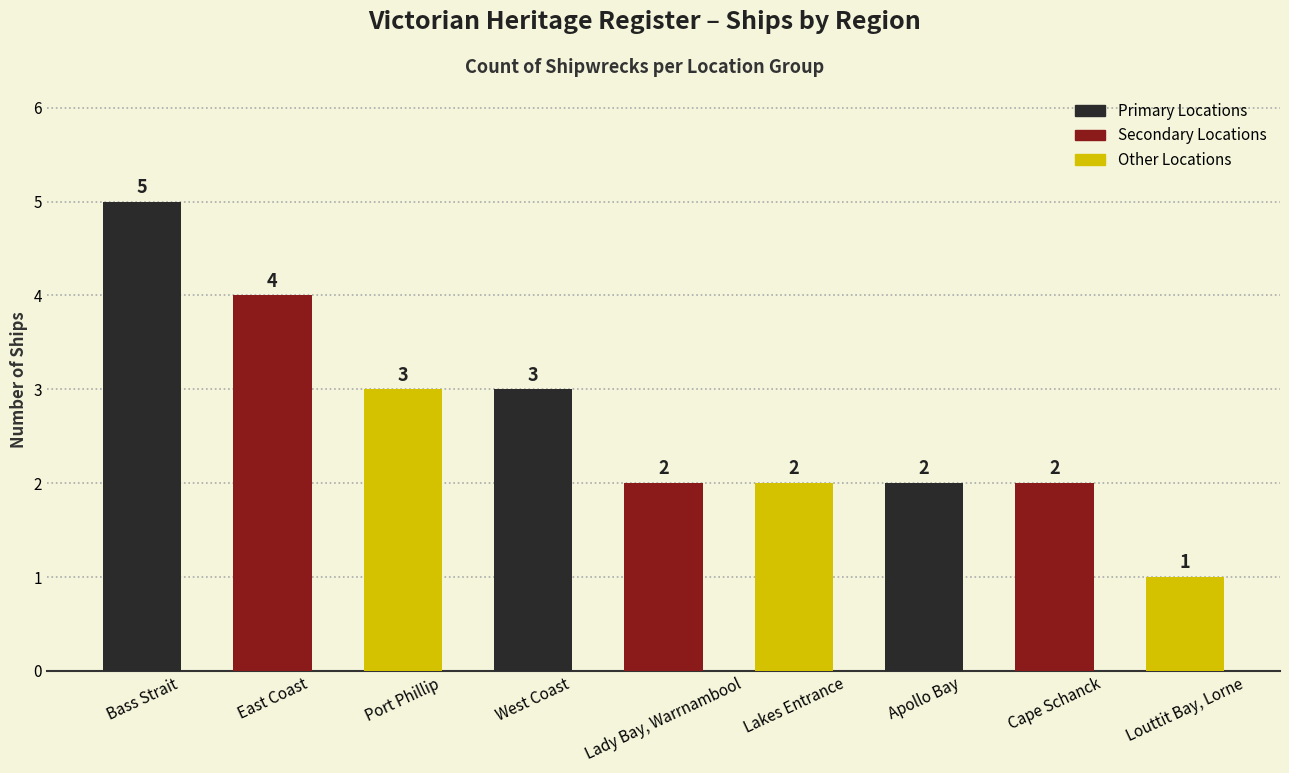

At which category does the chart reach its peak across all series?

Bass Strait